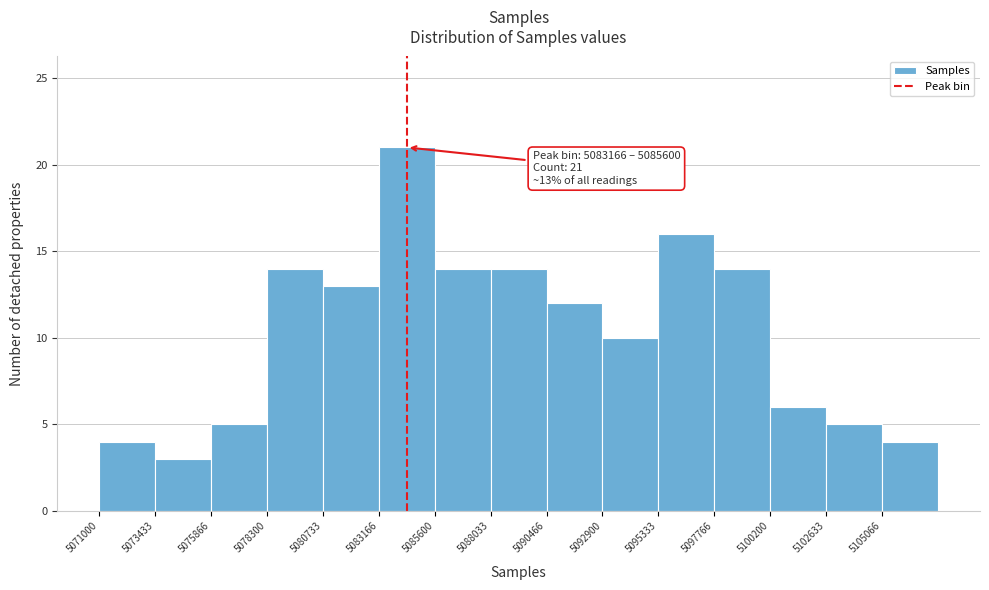

Over which range of the x-axis is the bar tallest?

5083000 to 5085500